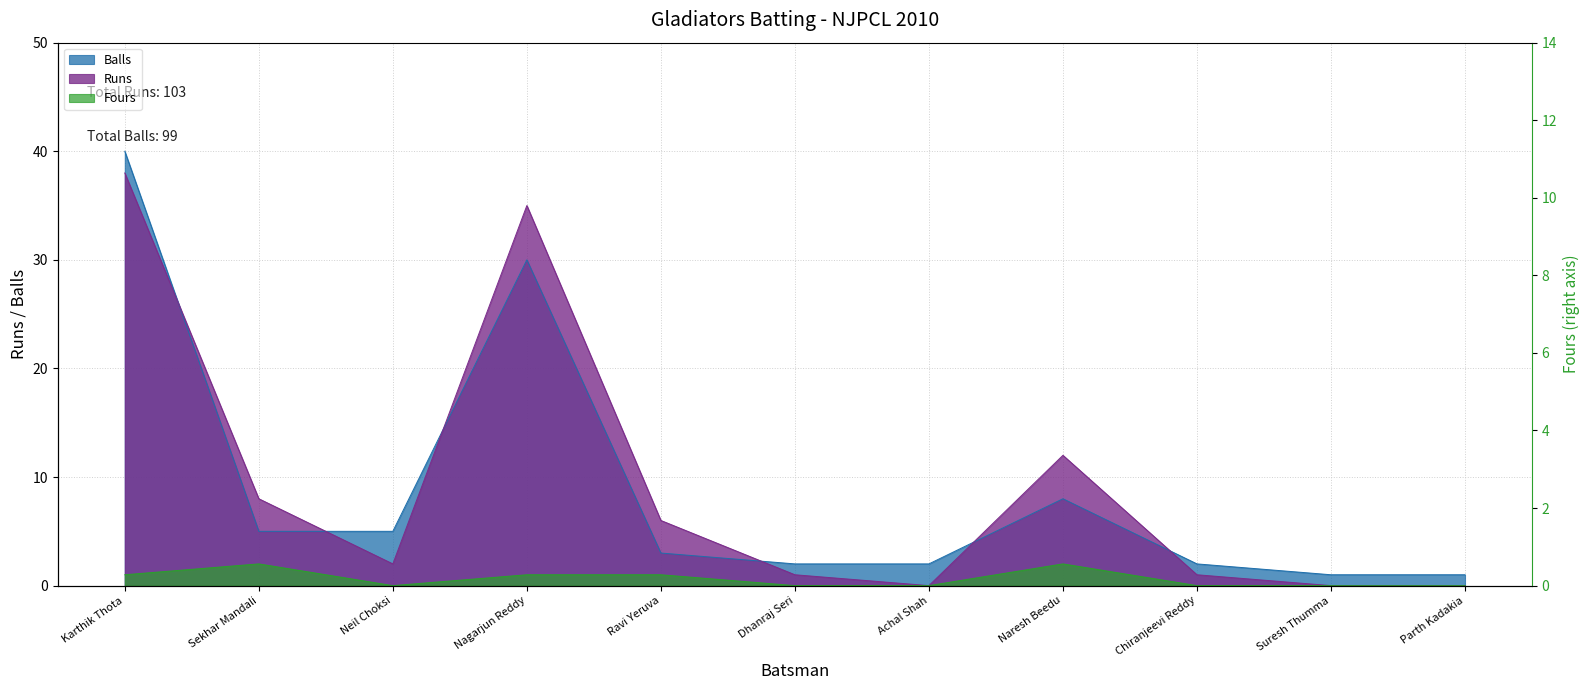

At which category is the sum across all series the highest?

Karthik Thota